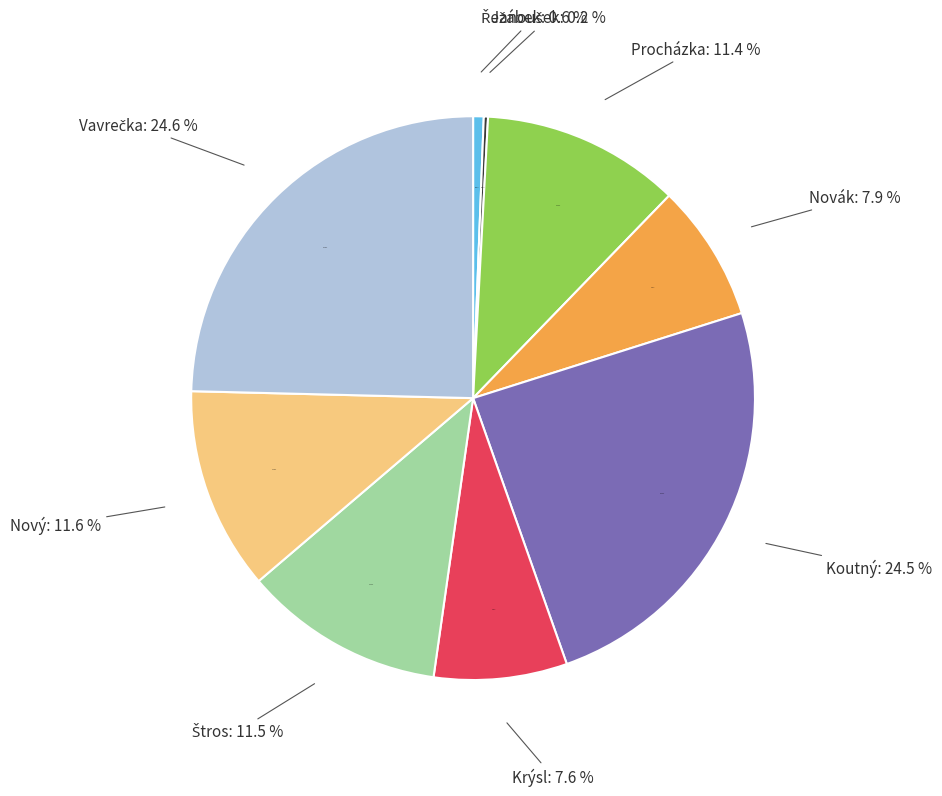

To the nearest percent, what portion does Novák Aleš represent?

8%